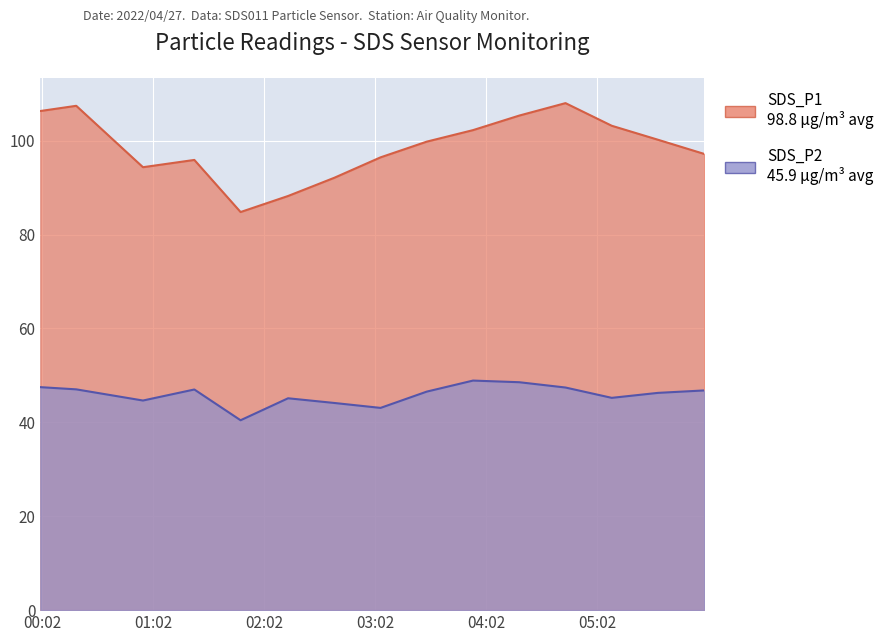

List the labels in order of value, smallest first.

2022/04/27 01:52, 2022/04/27 02:20, 2022/04/27 02:48, 2022/04/27 00:56, 2022/04/27 01:24, 2022/04/27 03:16, 2022/04/27 06:32, 2022/04/27 03:44, 2022/04/27 06:04, 2022/04/27 04:12, 2022/04/27 05:36, 2022/04/27 04:40, 2022/04/27 00:01, 2022/04/27 00:28, 2022/04/27 05:08